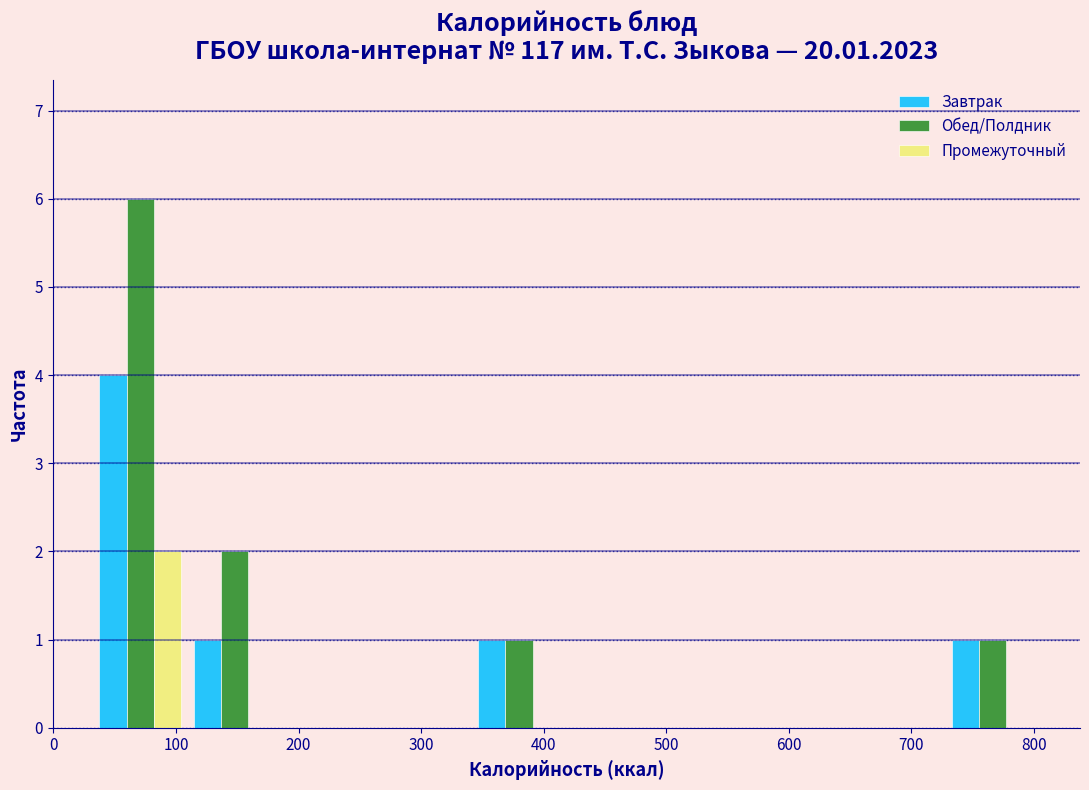

Reading left to right, list every range on the x-axis with the height of the bar of each series over it. Neither the bar edges nor the heights are printed on the chart, so give them approximately, as read against the axes.

30 to 110: Завтрак=4	Обед/Полдник=6	Промежуточный=2
110 to 190: Завтрак=1	Обед/Полдник=2	Промежуточный=0
190 to 260: Завтрак=0	Обед/Полдник=0	Промежуточный=0
260 to 340: Завтрак=0	Обед/Полдник=0	Промежуточный=0
340 to 420: Завтрак=1	Обед/Полдник=1	Промежуточный=0
420 to 500: Завтрак=0	Обед/Полдник=0	Промежуточный=0
500 to 570: Завтрак=0	Обед/Полдник=0	Промежуточный=0
570 to 650: Завтрак=0	Обед/Полдник=0	Промежуточный=0
650 to 730: Завтрак=0	Обед/Полдник=0	Промежуточный=0
730 to 810: Завтрак=1	Обед/Полдник=1	Промежуточный=0